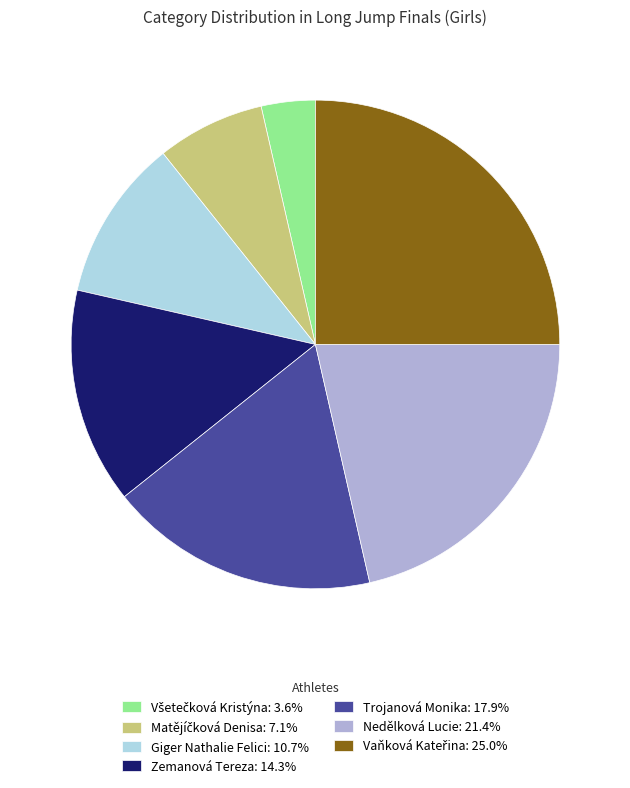

Is there any slice that represents more than half of the pie?

No